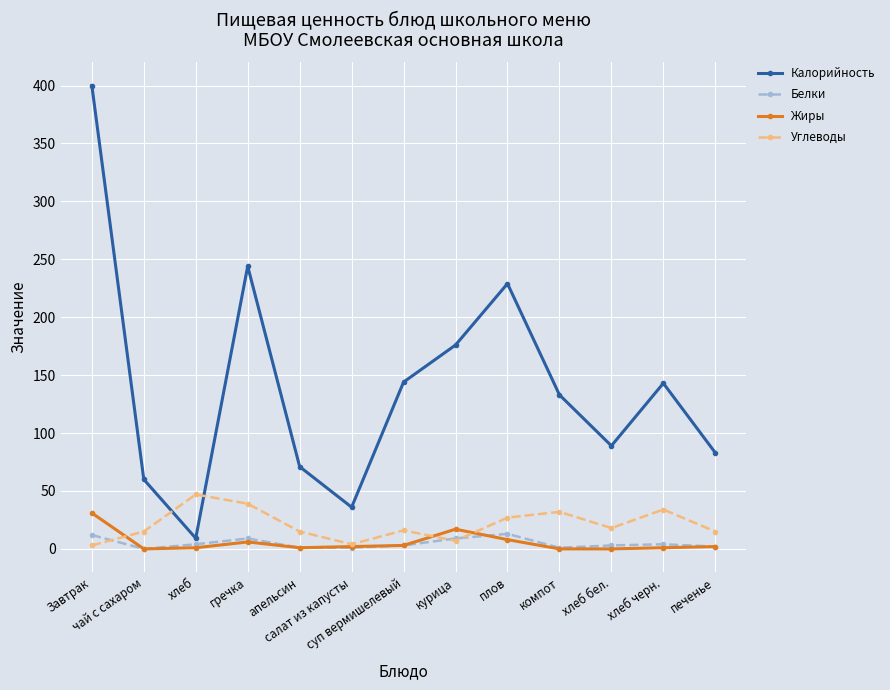

What is the total value across all series at суп вермишелевый?

166.0